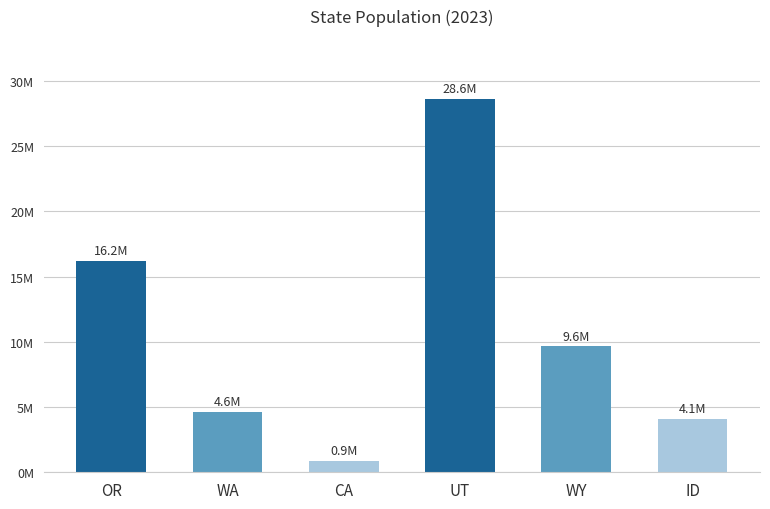

True or false: the data shows 7886059 at UT.

False